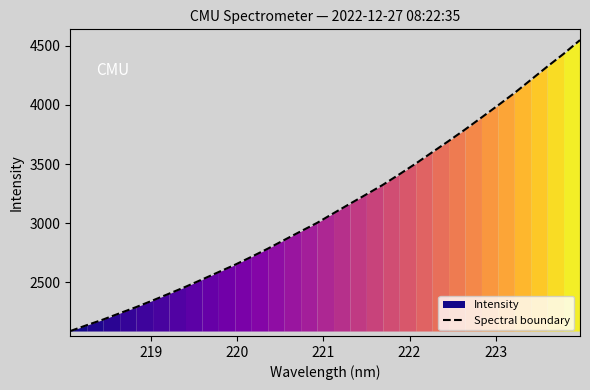

What is the minimum value for Spectral boundary?

2086.8